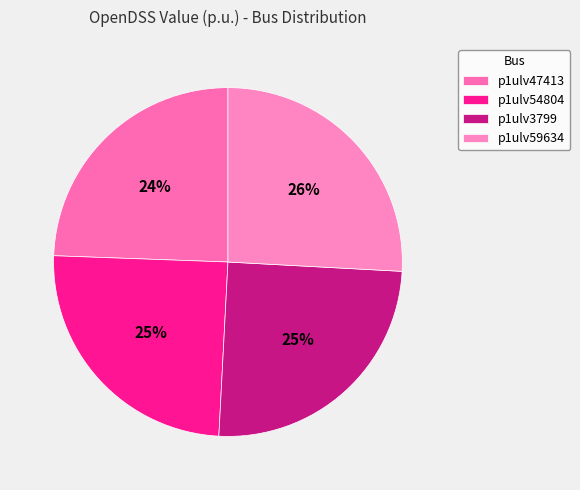

Combined, do p1ulv47413 and p1ulv54804 account for over 50%?

No